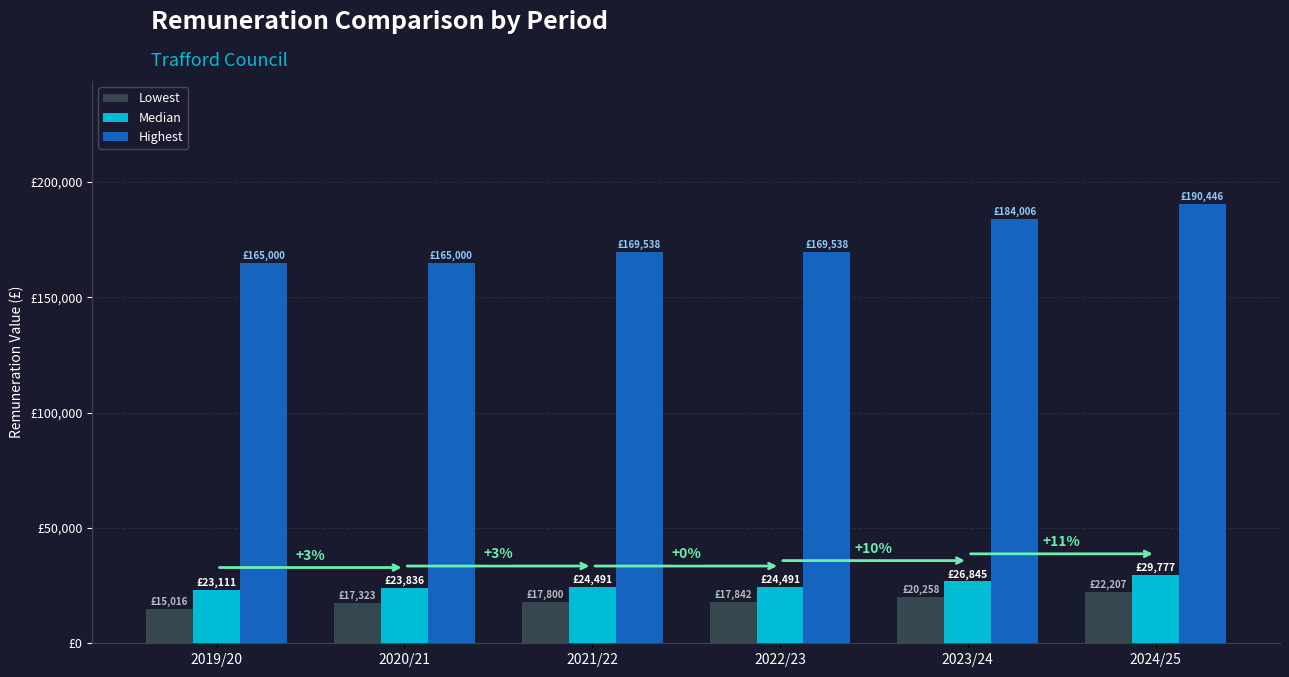

What position from the right is 2024/25?

1